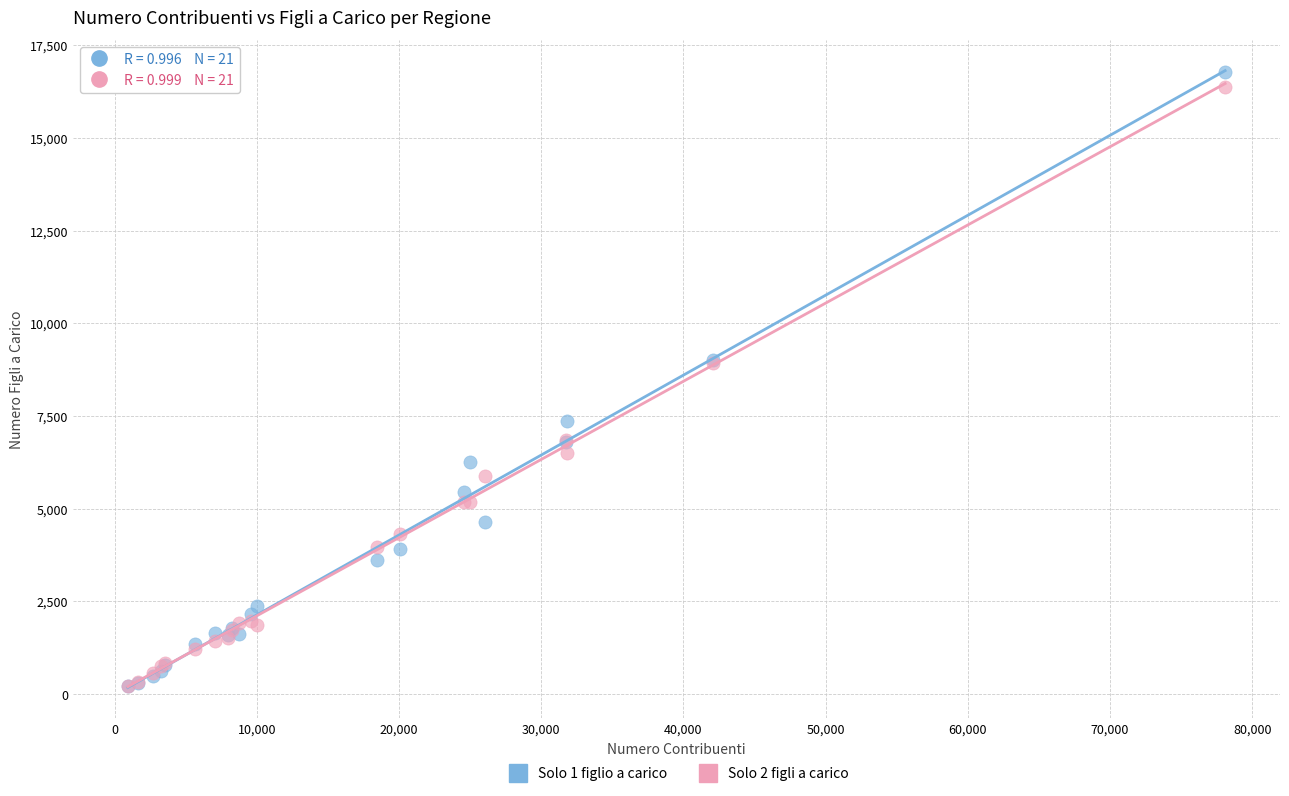

Which series has the largest Y range (max minus min)?

Solo 1 figlio a carico